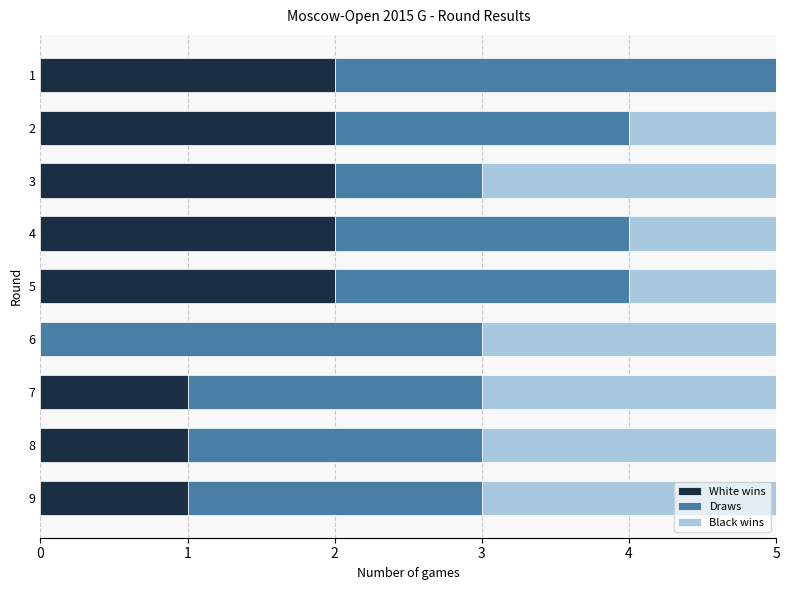

What is the total value across all series at 8?

5